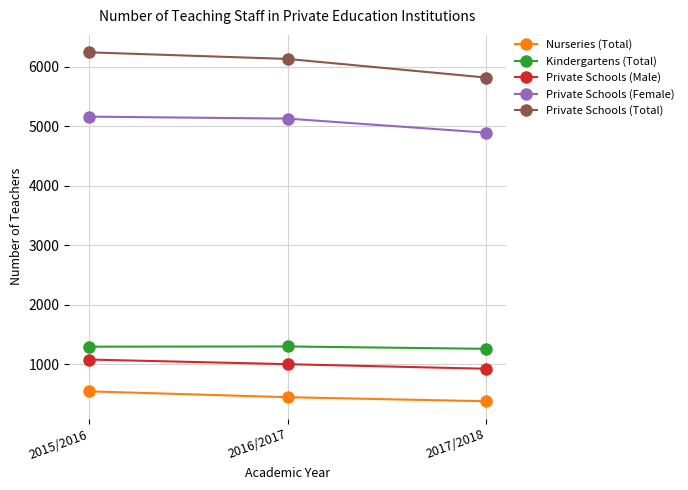

Which category has the lowest value in the Nurseries (Total) series?

2017/2018